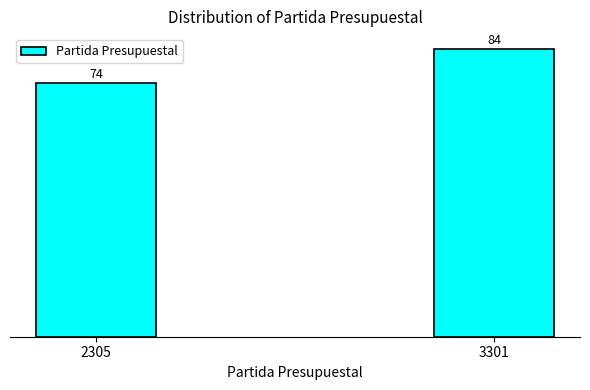

Reading right to left, what are all the values shown in this chart?

84	74